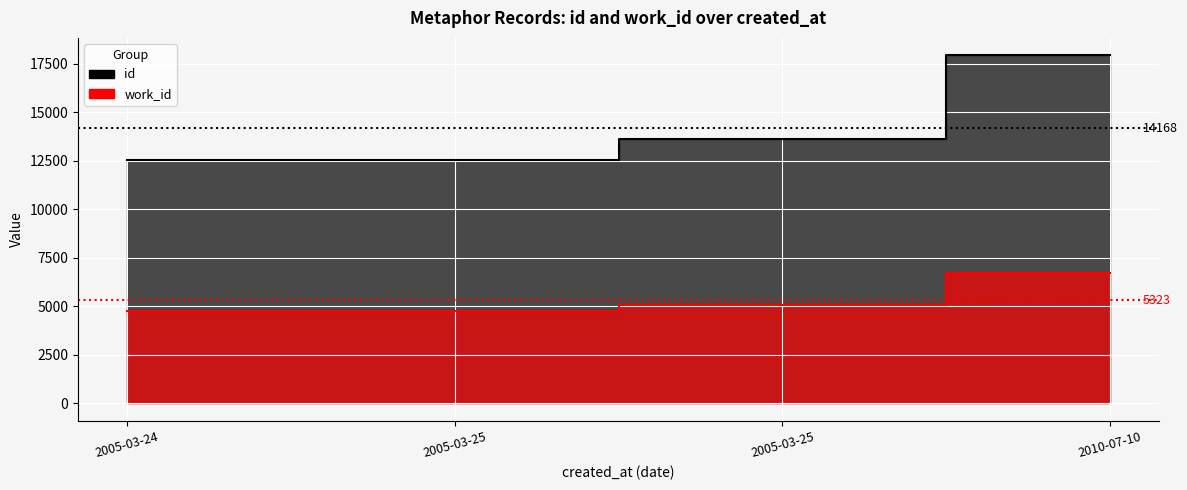

What is the minimum value shown in the chart?

4745